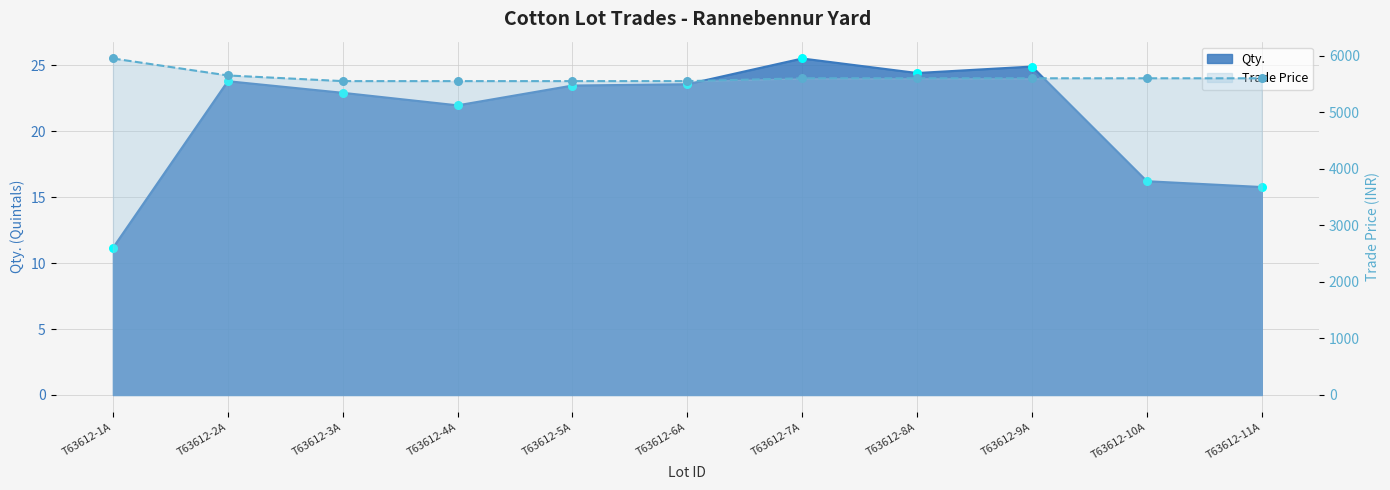

At how many categories does at least one series exceed 496?

11